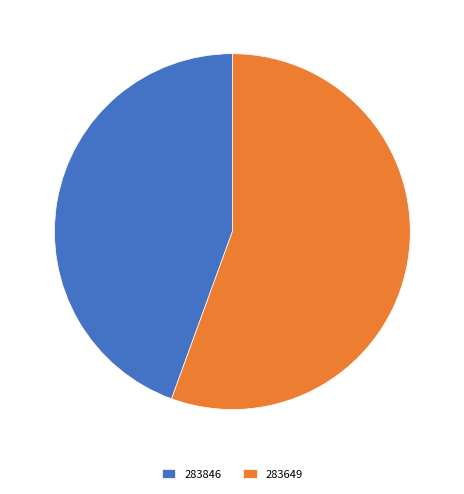

Is there a majority slice in this chart?

Yes